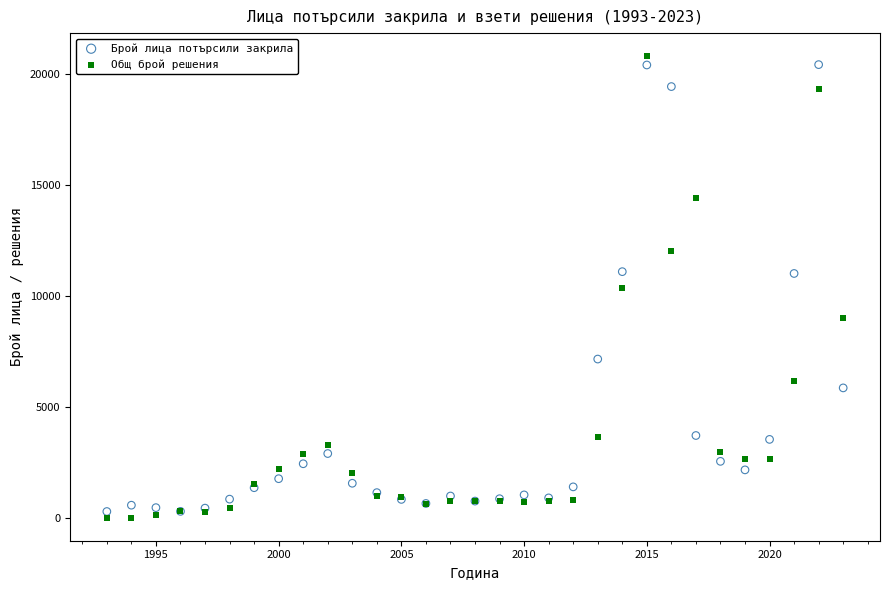

Which series has the largest Y range (max minus min)?

Общ брой решения